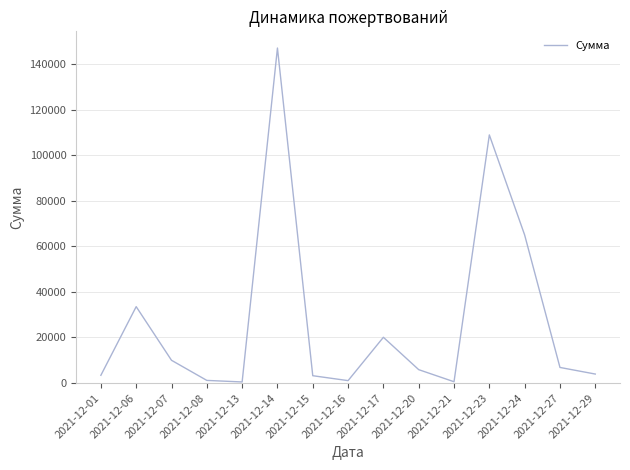

Approximately how many times larger is the value at 2021-12-01 compared to 2021-12-17?

0.2